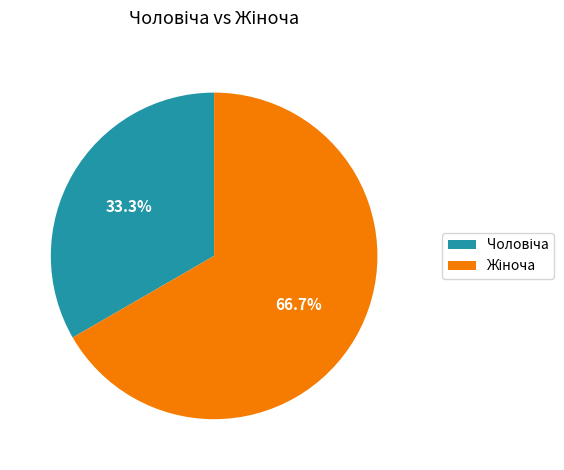

To the nearest percent, what is the average slice percentage?

50%